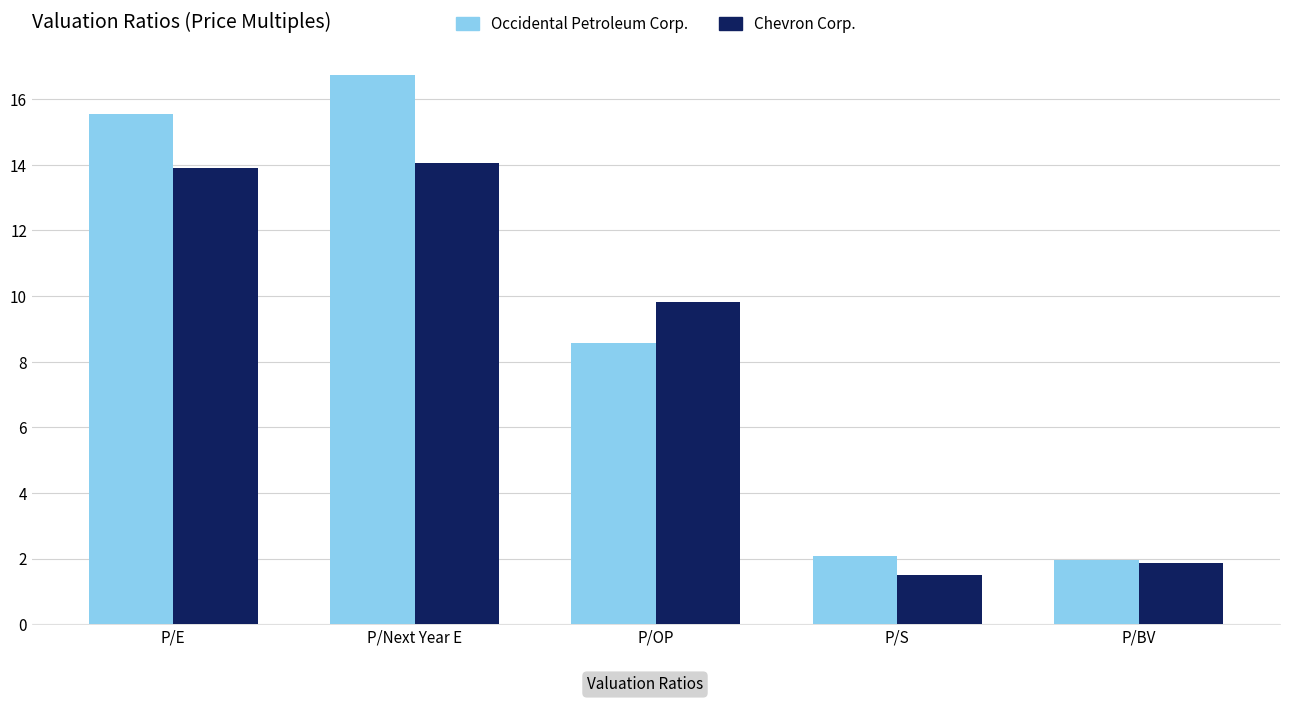

List the series in order of their overall mean, lowest first.

Chevron Corp., Occidental Petroleum Corp.